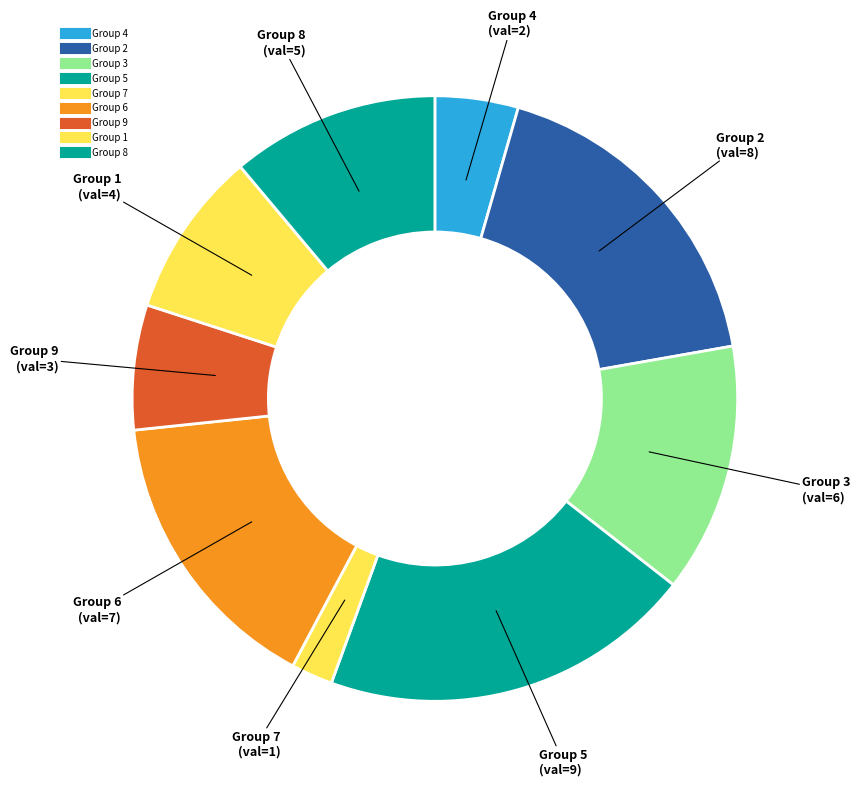

Count the number of slices in the pie.

9